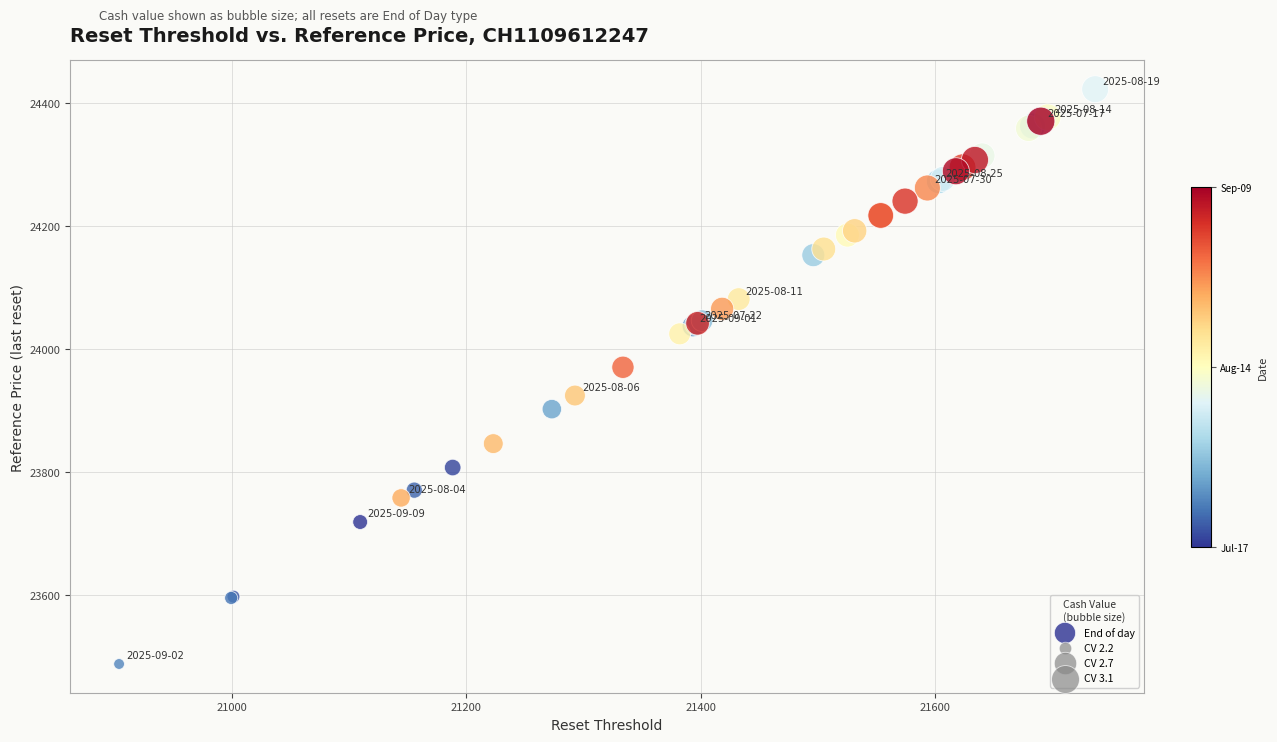

What Y value in the scatter plot is closest to 23955?

23970.4